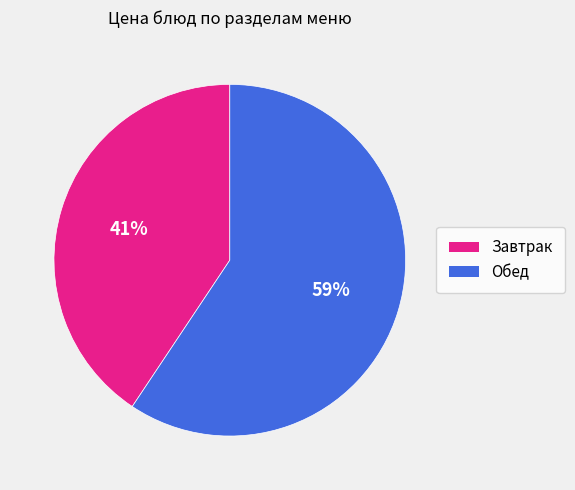

Count the number of slices in the pie.

2